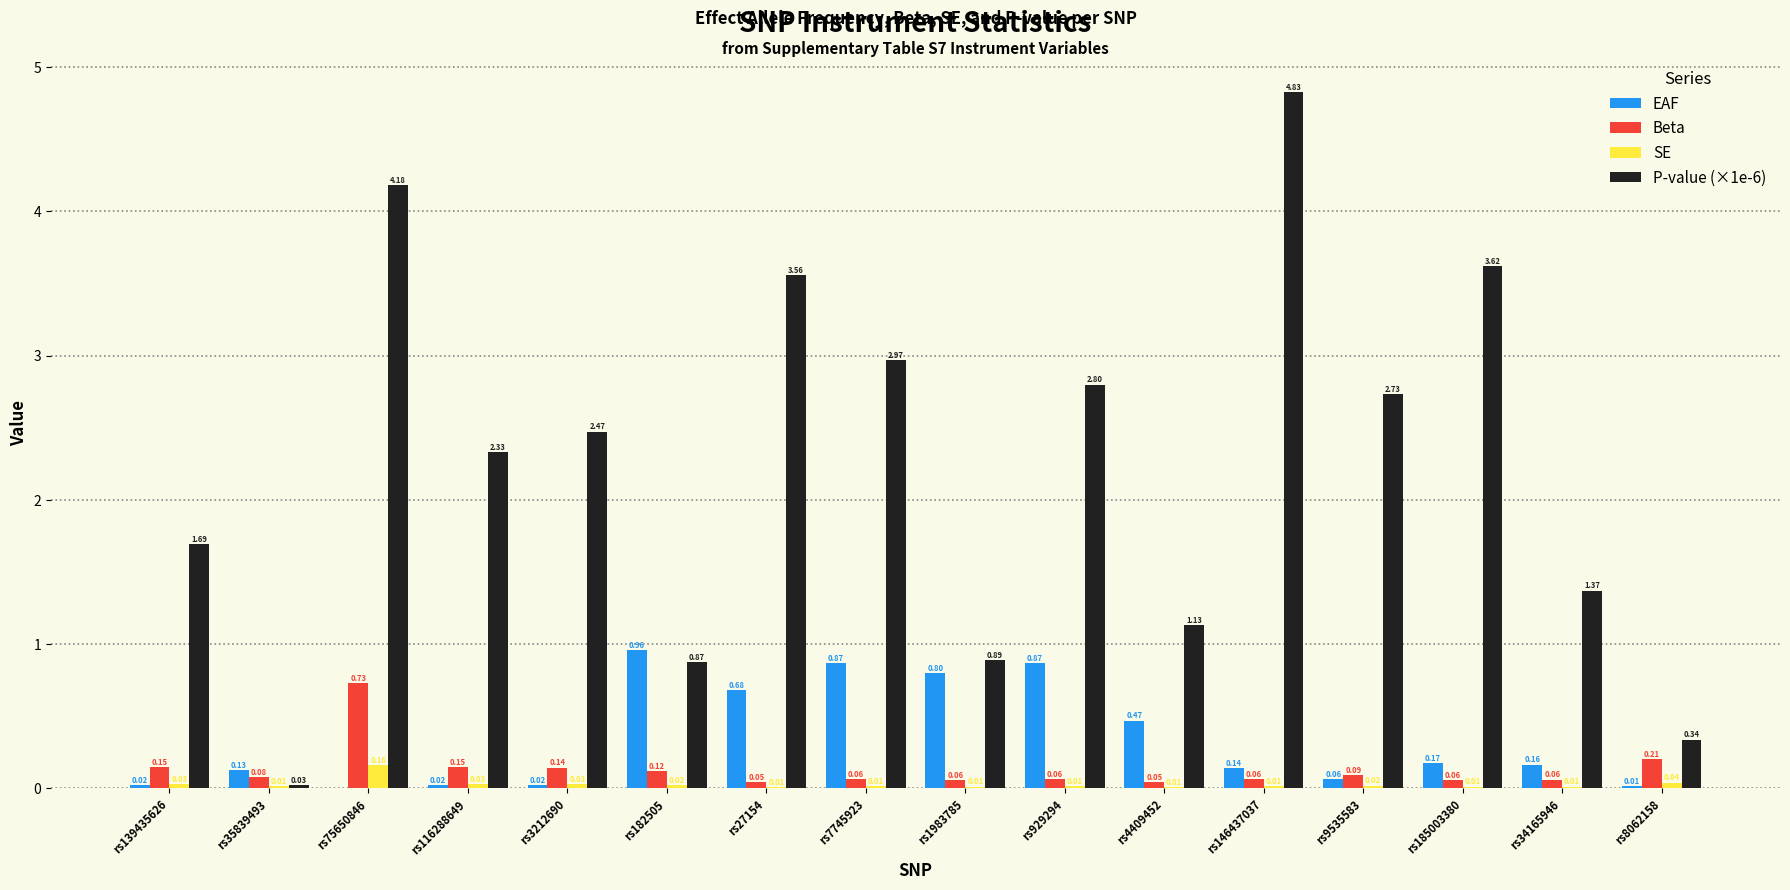

Which series changed the most between rs139435626 and rs182505?

EAF